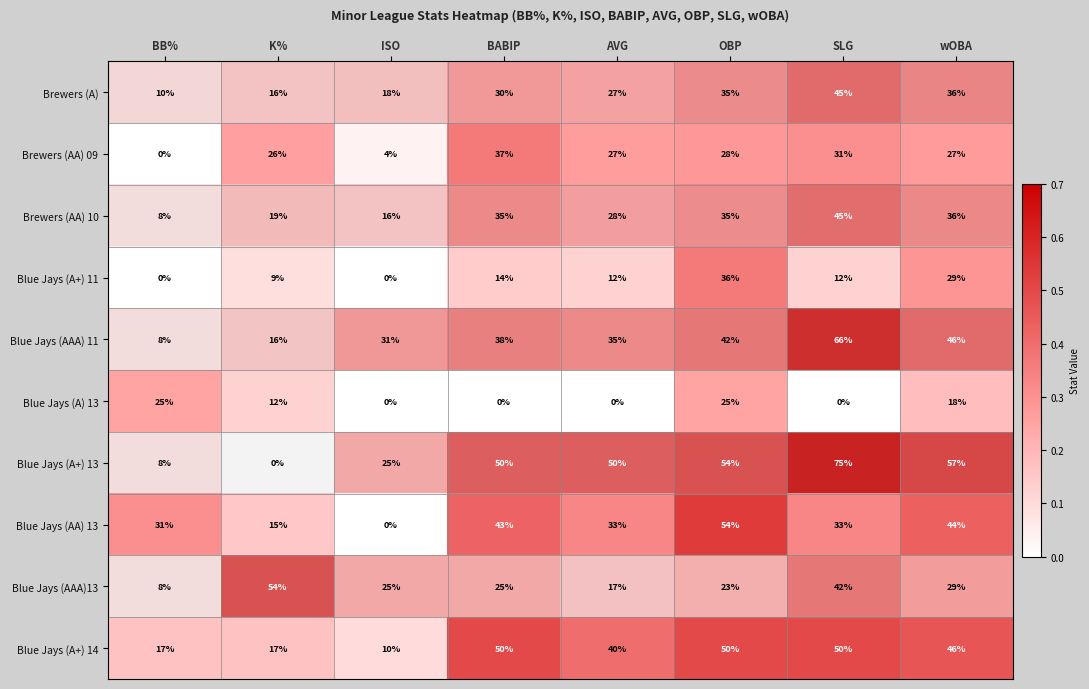

At which category is the sum across all series the highest?

SLG